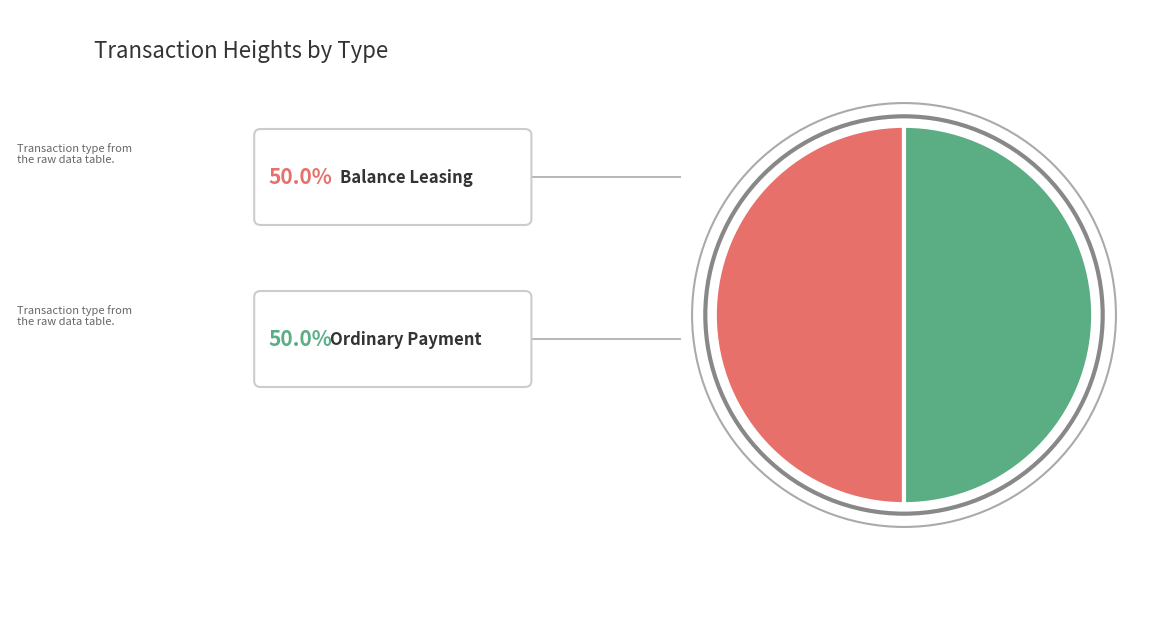

How many segments does this pie chart have?

2